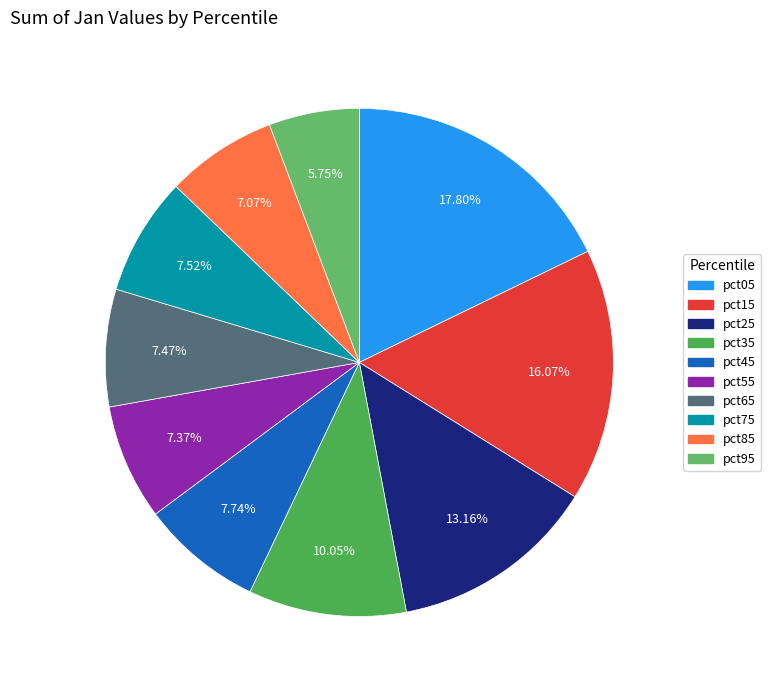

To the nearest percent, what percentage of the pie is pct15?

16%